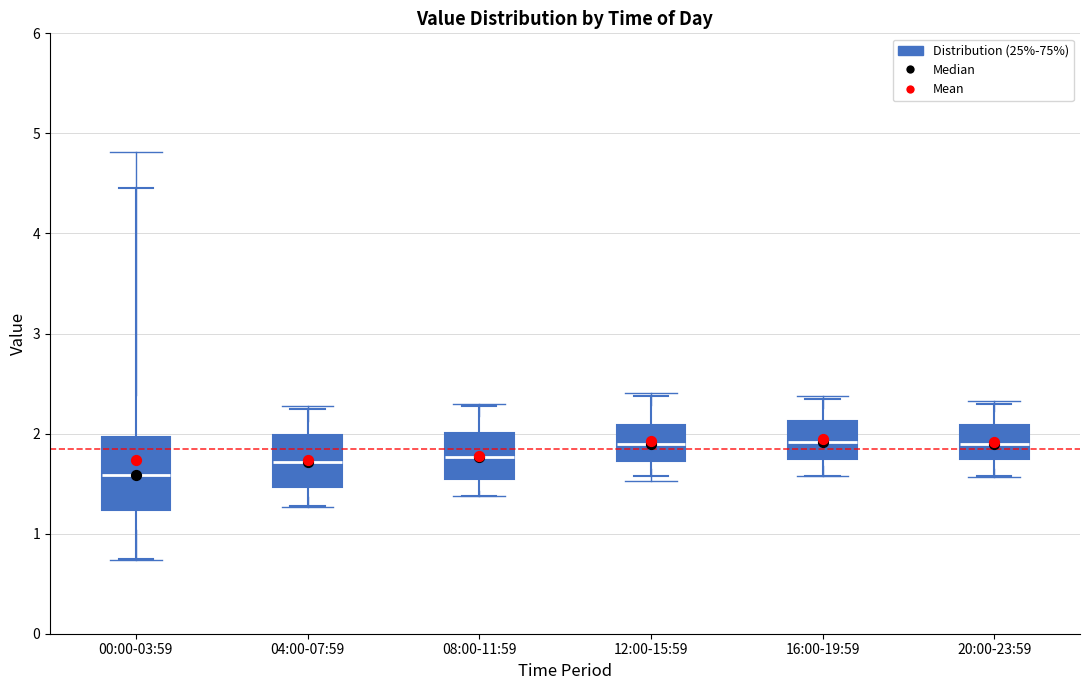

Where is the upper edge of the box for 16:00-19:59 on the y-axis? The values are not printed on the chart, so give them approximately, as read against the axis.

2.1